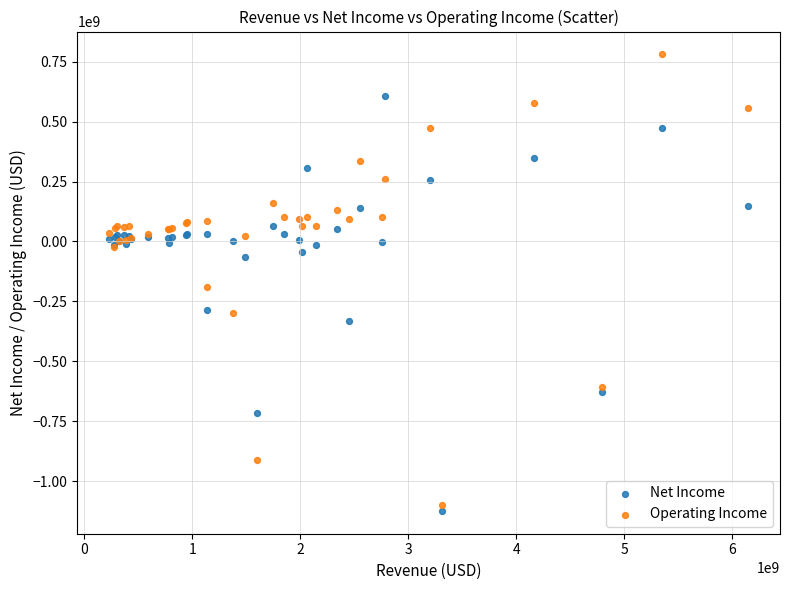

Which series has the largest Y range (max minus min)?

Operating Income